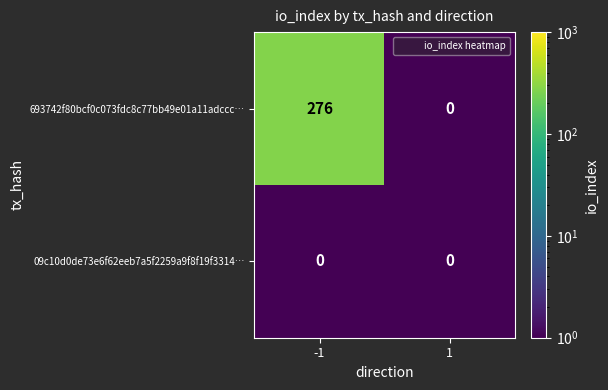

Reading left to right, what are all the values shown in this chart?

693742f80bcf0c073fdc8c77bb49e01a11adccc…: 276	0
09c10d0de73e6f62eeb7a5f2259a9f8f19f3314…: 0	0